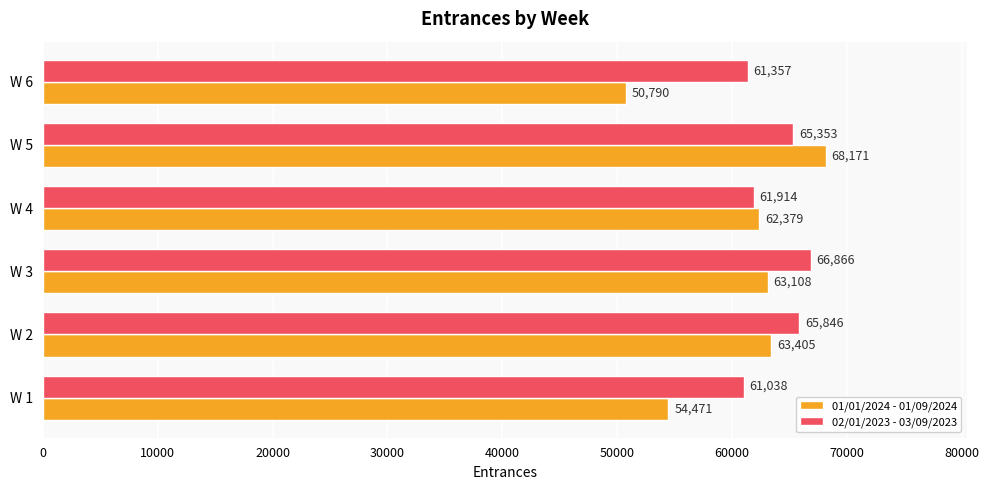

Rank the series by their maximum value, from lowest to highest.

02/01/2023 - 03/09/2023, 01/01/2024 - 01/09/2024